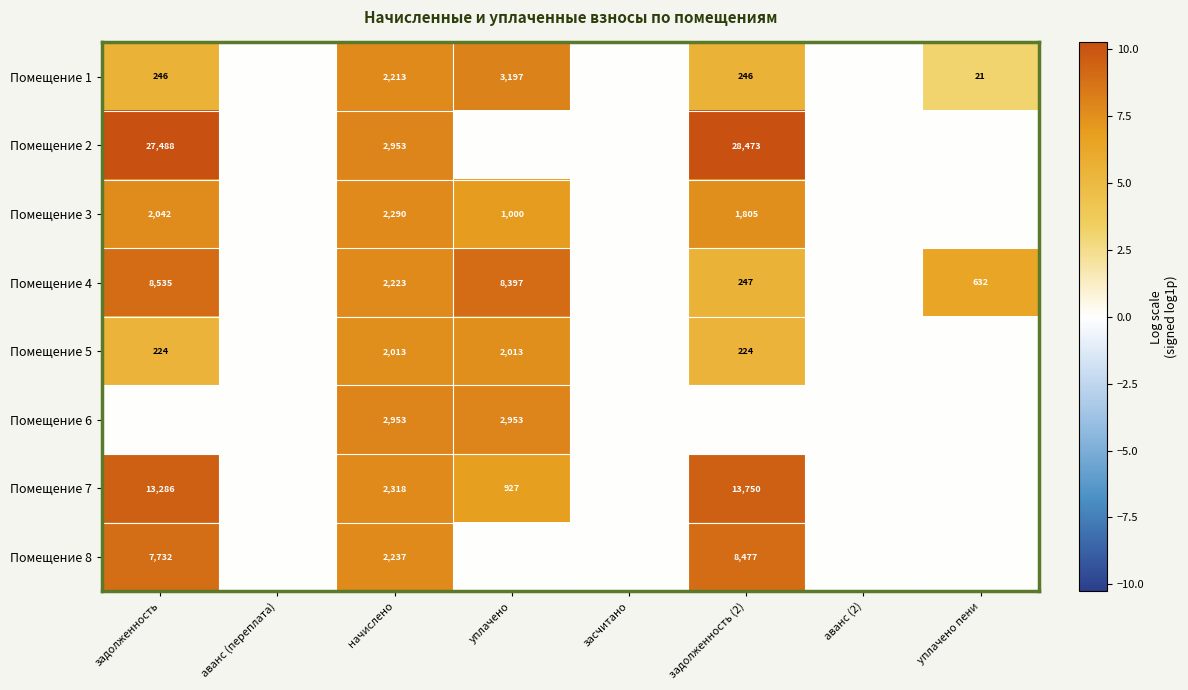

Which category has the highest value across all series?

задолженность (2)